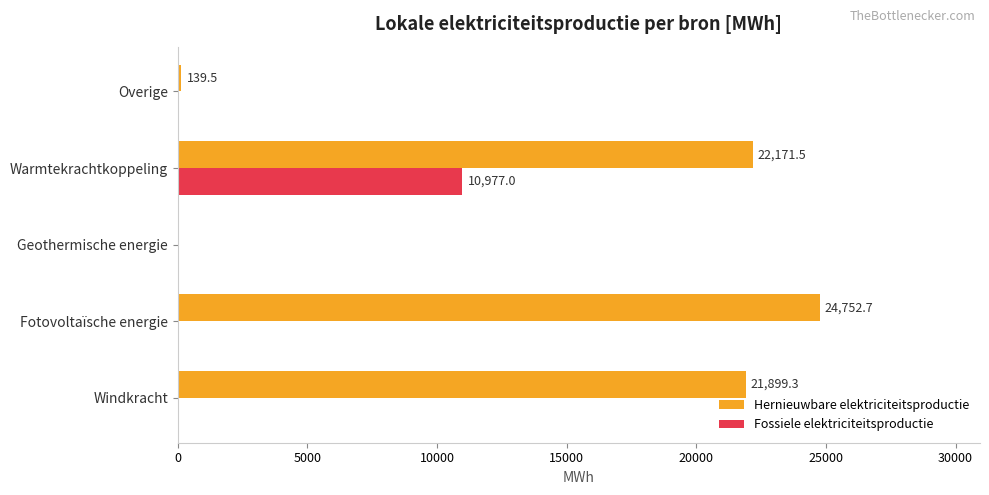

How many values in Hernieuwbare elektriciteitsproductie are above zero?

4